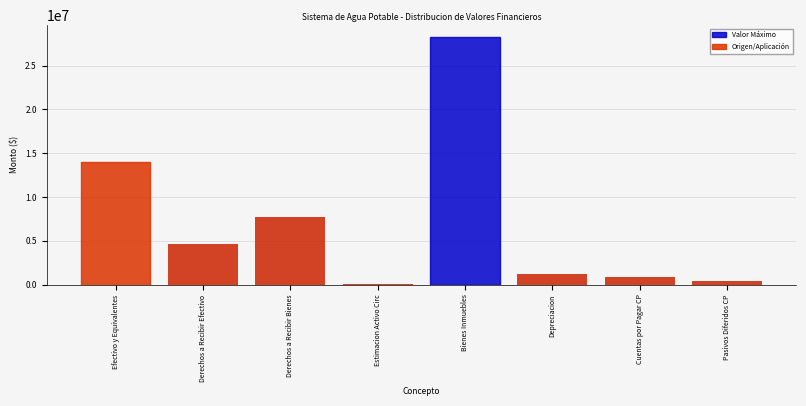

Reading left to right, what are all the values shown in this chart?

Efectivo y Equivalentes=14034788.3	Derechos a Recibir Efectivo=4682460.7	Derechos a Recibir Bienes=7666717.1	Estimacion Activo Circ=78977.5	Bienes Inmuebles=28223654.9	Depreciacion=1260766.9	Cuentas por Pagar CP=884798.5	Pasivos Diferidos CP=398233.4